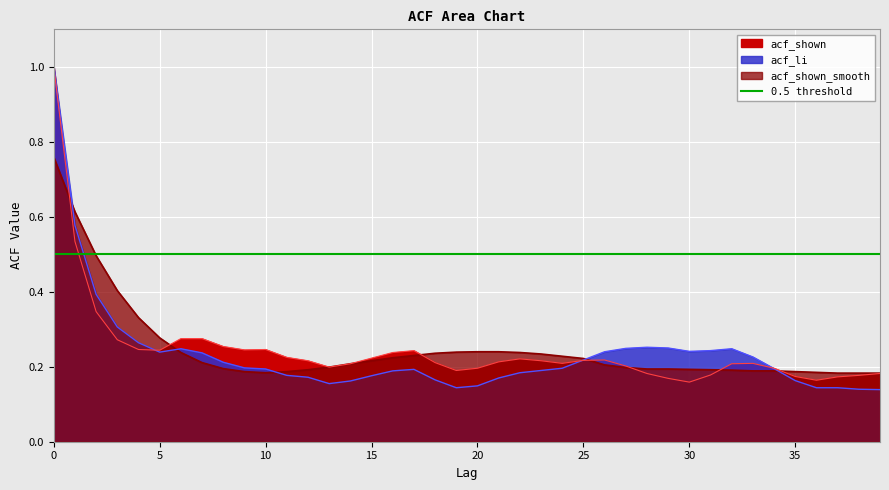

Rank the categories by acf_shown_smooth value from highest to lowest.

0, 1, 2, 3, 4, 5, 20, 21, 19, 6, 22, 18, 23, 17, 24, 16, 25, 15, 7, 14, 26, 13, 27, 8, 28, 29, 30, 12, 31, 32, 33, 34, 9, 11, 35, 36, 10, 37, 38, 39